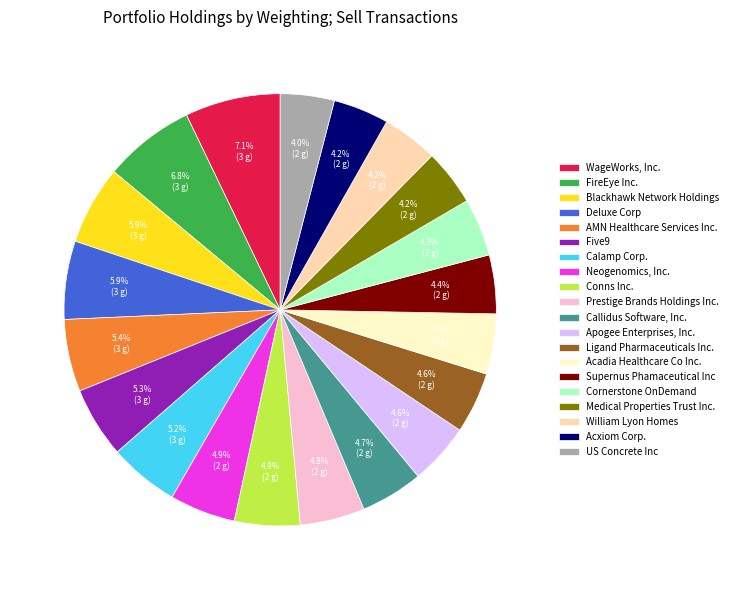

What is the total percentage of Acadia Healthcare Co Inc. and WageWorks, Inc.?

11.6%